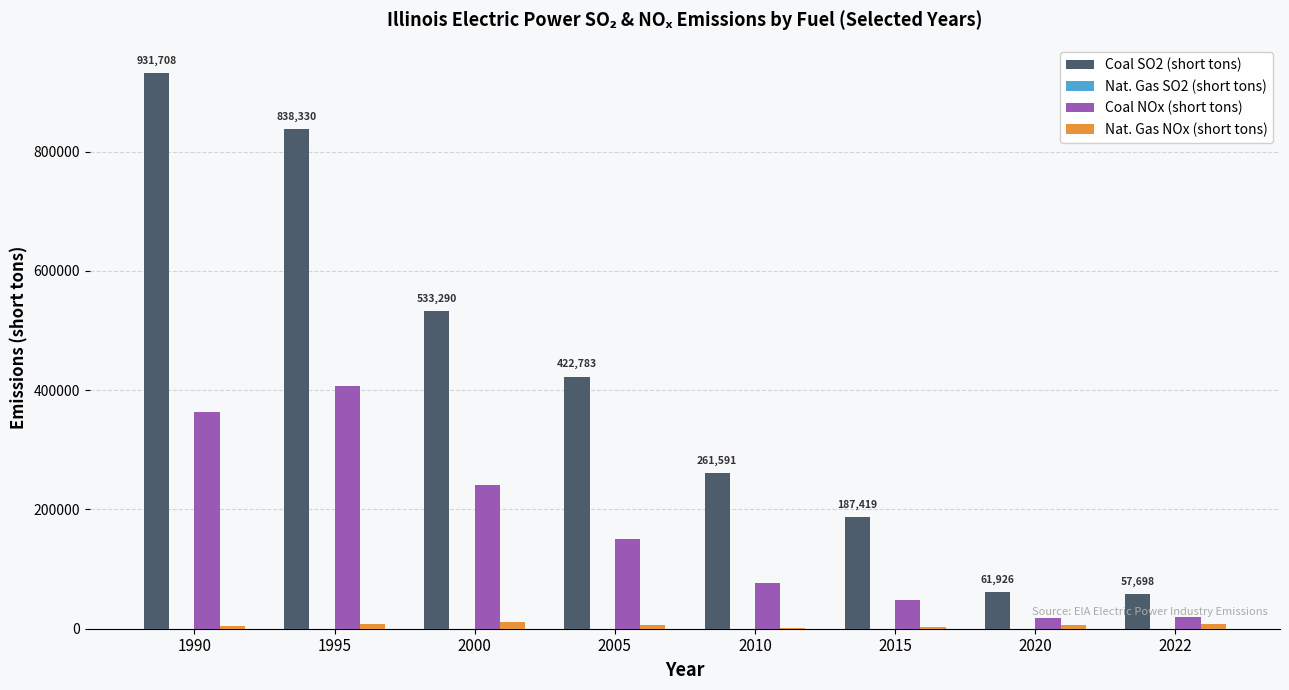

Which series has the largest total across all categories?

Coal SO2 (short tons)